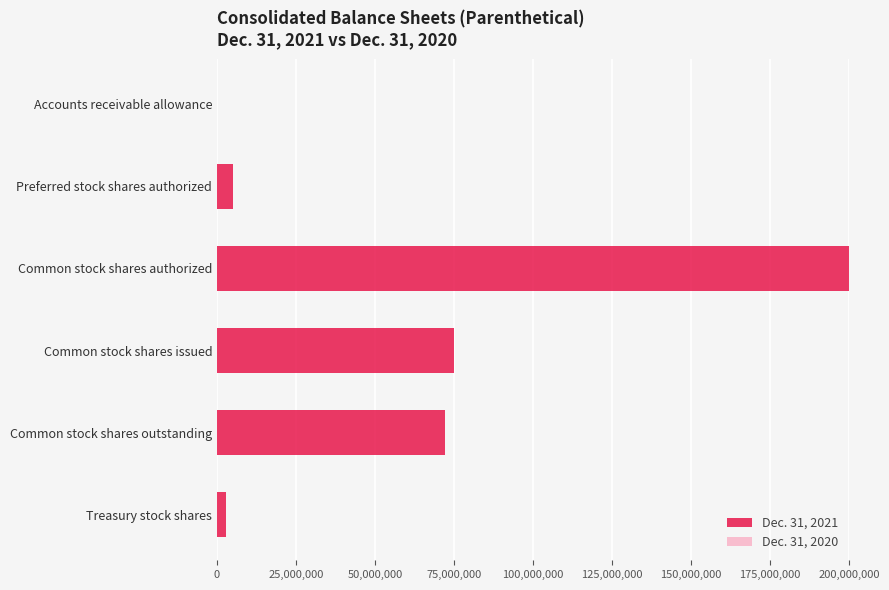

What is the maximum value shown in the chart?

200000000